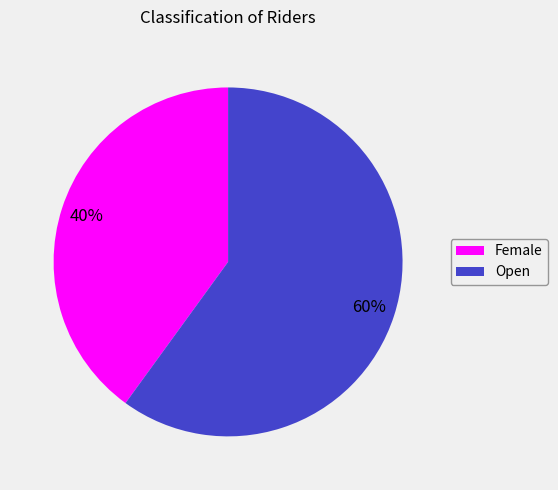

Rank the categories by value from highest to lowest.

Open, Female